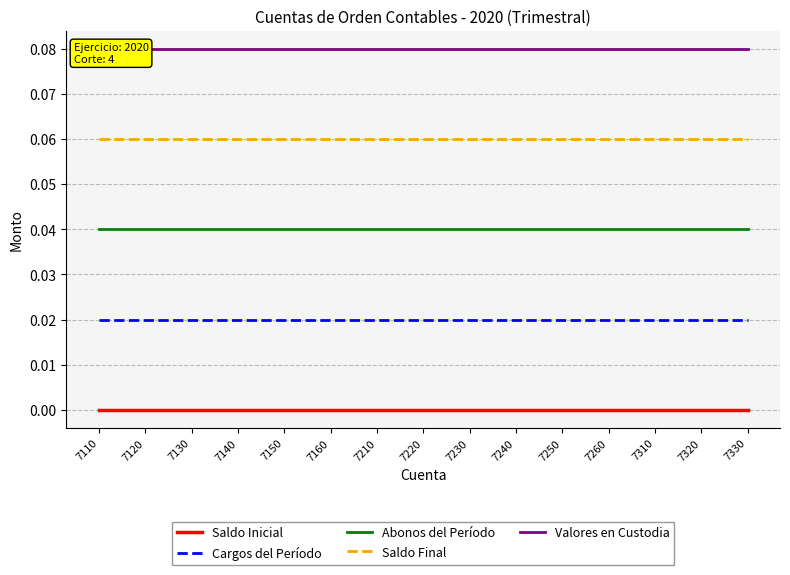

How many distinct data groups are displayed?

5